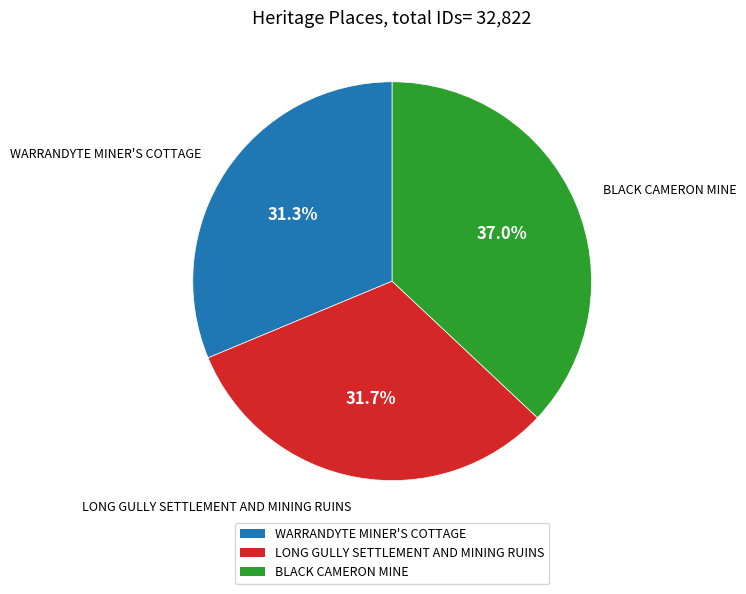

What is the total percentage of LONG GULLY SETTLEMENT AND MINING RUINS and BLACK CAMERON MINE?

68.7%